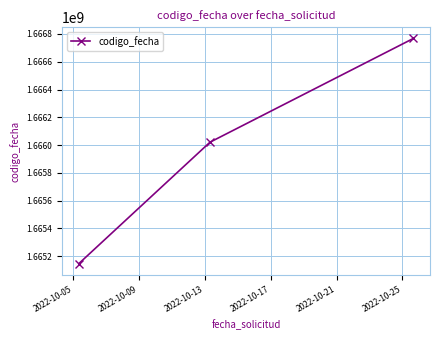

Count the values in the range 1665147539 to 1666767569.

3